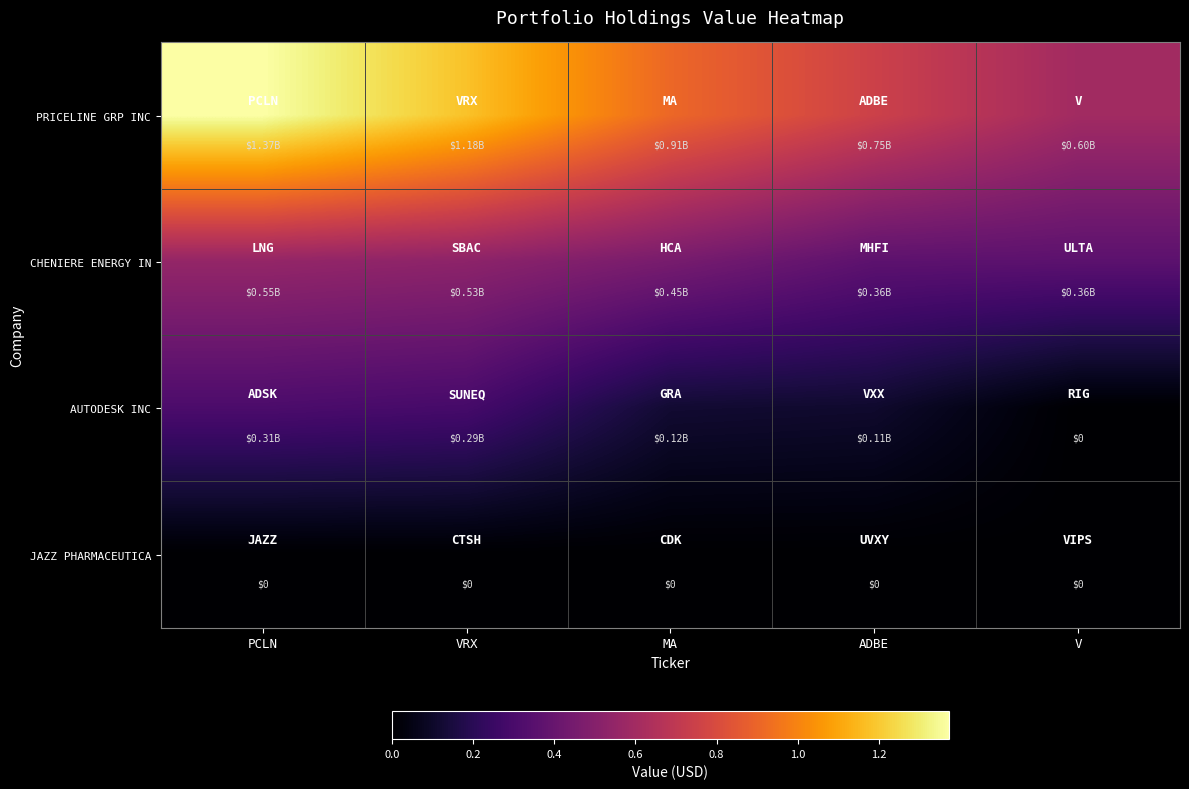

What is the lowest value of the PRICELINE GRP INC series?

597671000